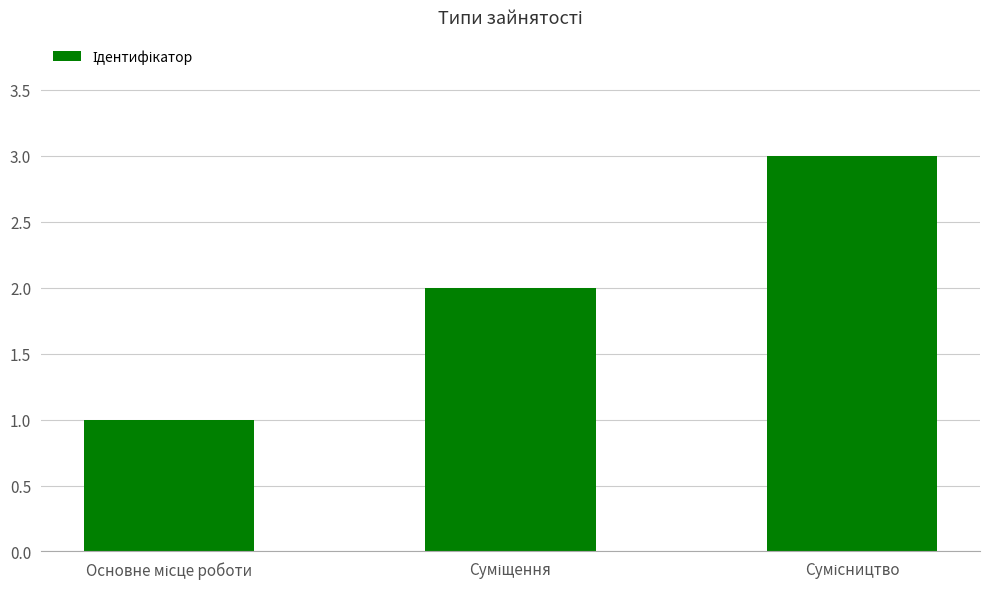

What is the sum of all values?

6